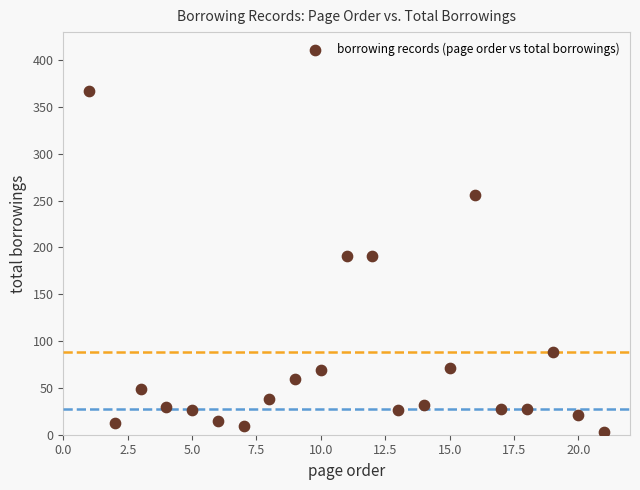

What is the range of Y values (max minus min)?

364